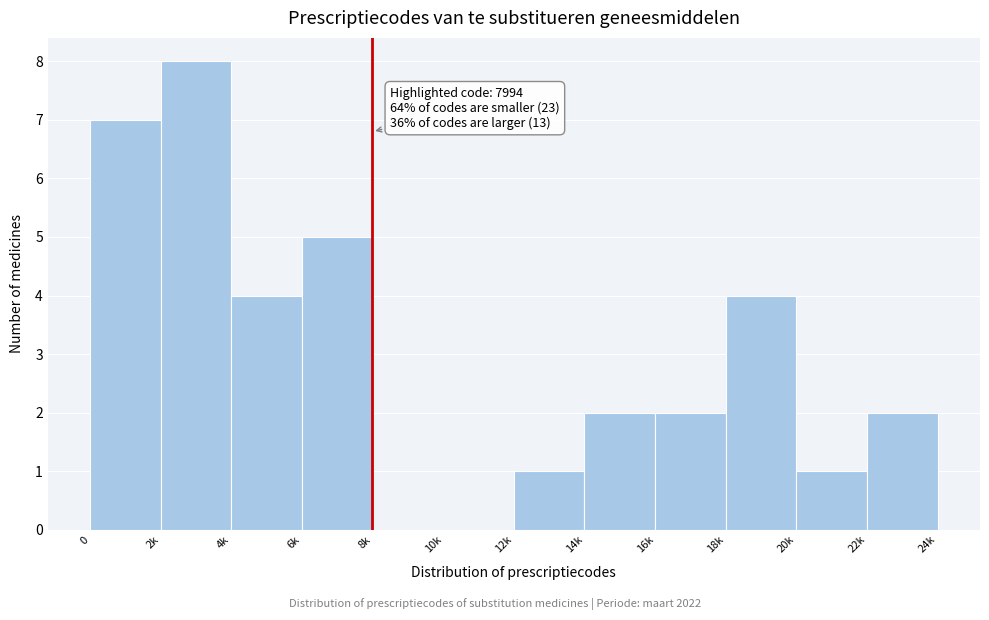

Reading right to left, extract all data points from this chart.

22k=2	20k=1	18k=4	16k=2	14k=2	12k=1	10k=0	8k=0	6k=5	4k=4	2k=8	0=7